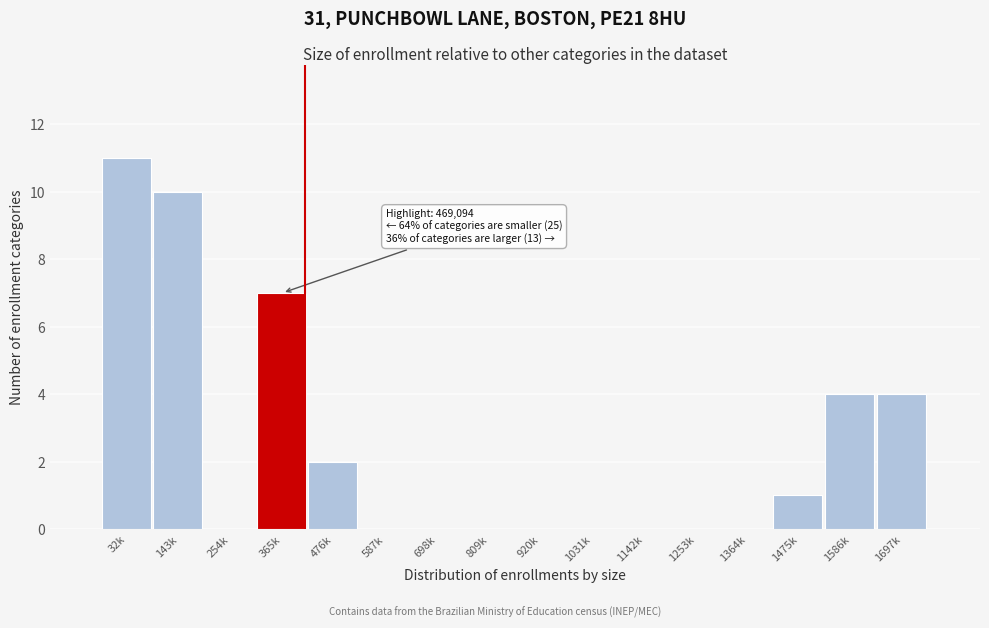

Reading left to right, what are all the values shown in this chart?

32k=11	143k=10	254k=0	365k=7	476k=2	587k=0	698k=0	809k=0	920k=0	1031k=0	1142k=0	1253k=0	1364k=0	1475k=1	1586k=4	1697k=4